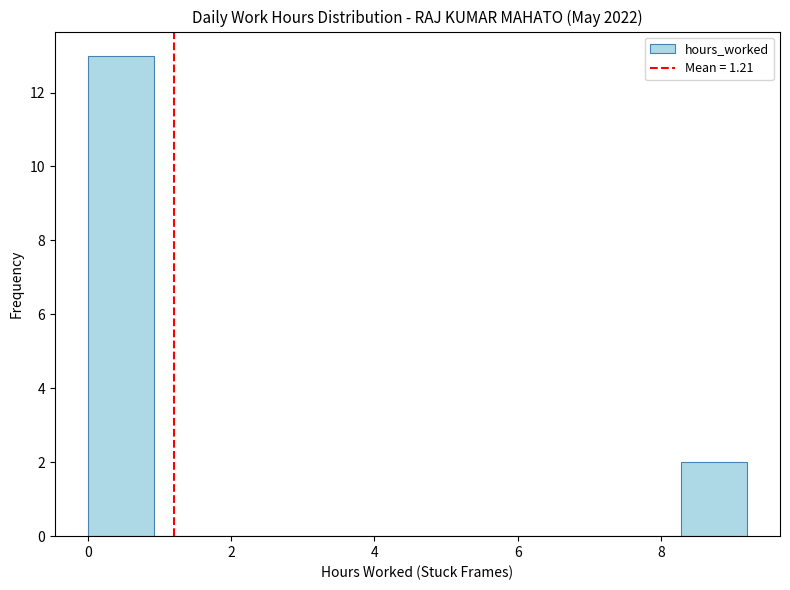

Which range on the x-axis has the tallest bar?

0.00 to 0.92